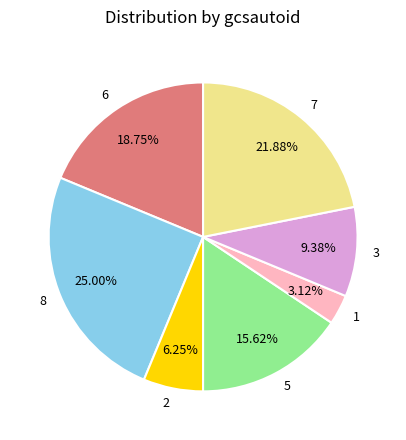

Rank the categories by value from highest to lowest.

8, 7, 6, 5, 3, 2, 1